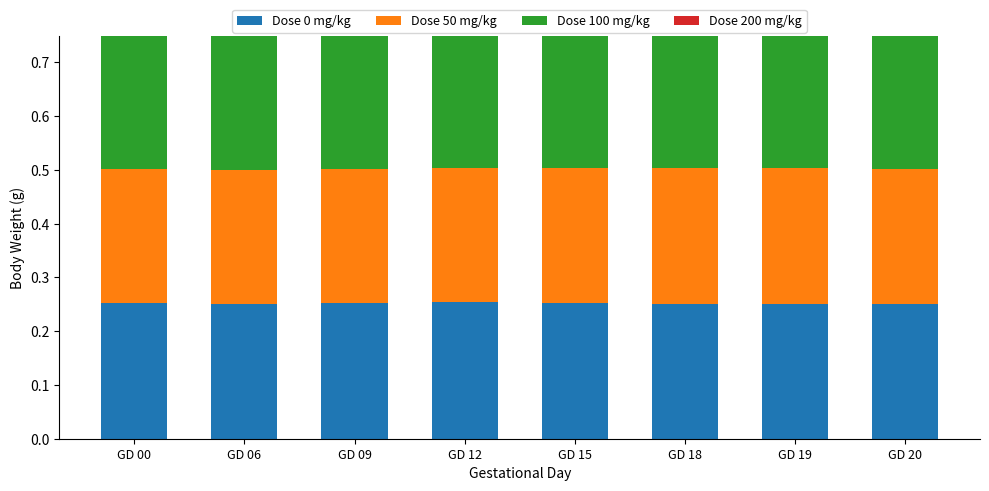

Reading left to right, transcribe all the data shown in this chart.

Dose 0 mg/kg: 0.3	0.3	0.3	0.3	0.3	0.3	0.3	0.3
Dose 50 mg/kg: 0.3	0.2	0.3	0.3	0.3	0.3	0.3	0.3
Dose 100 mg/kg: 0.2	0.2	0.2	0.2	0.2	0.3	0.3	0.3
Dose 200 mg/kg: 0.2	0.3	0.2	0.2	0.2	0.2	0.2	0.2